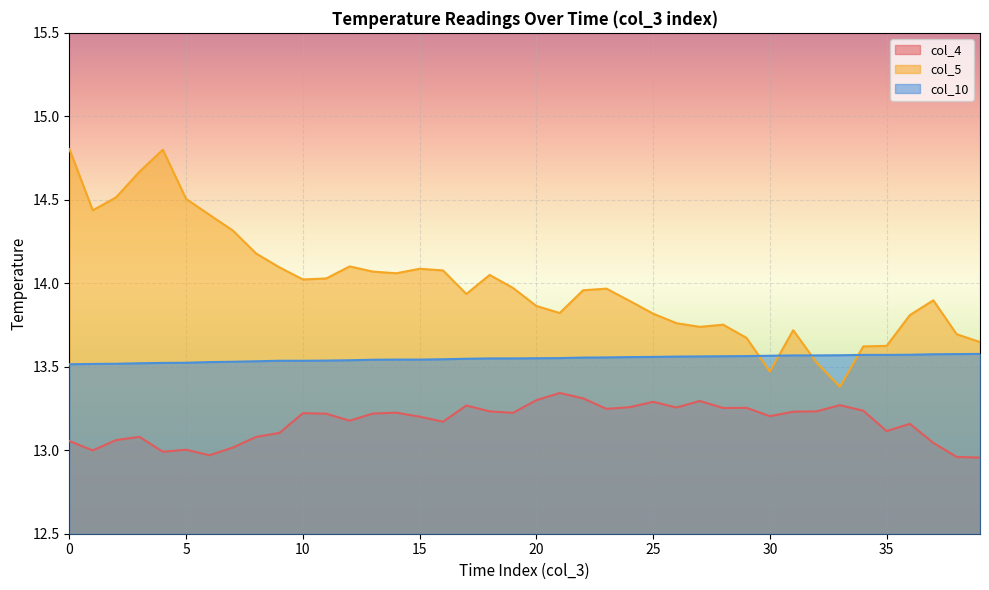

What is the difference between the maximum and minimum values in the col_10 series?

0.1